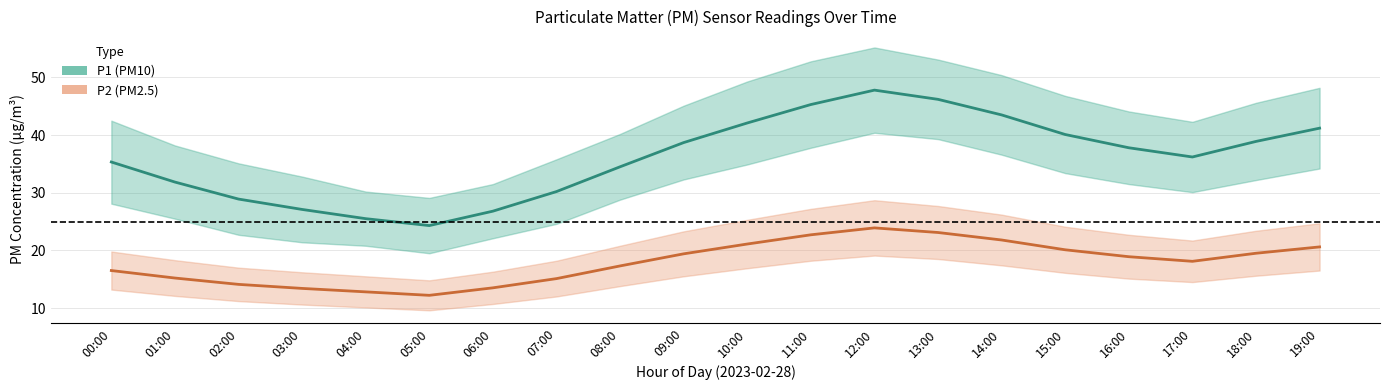

True or false: P2 (PM2.5) and P1 (PM10) intersect in this chart.

False